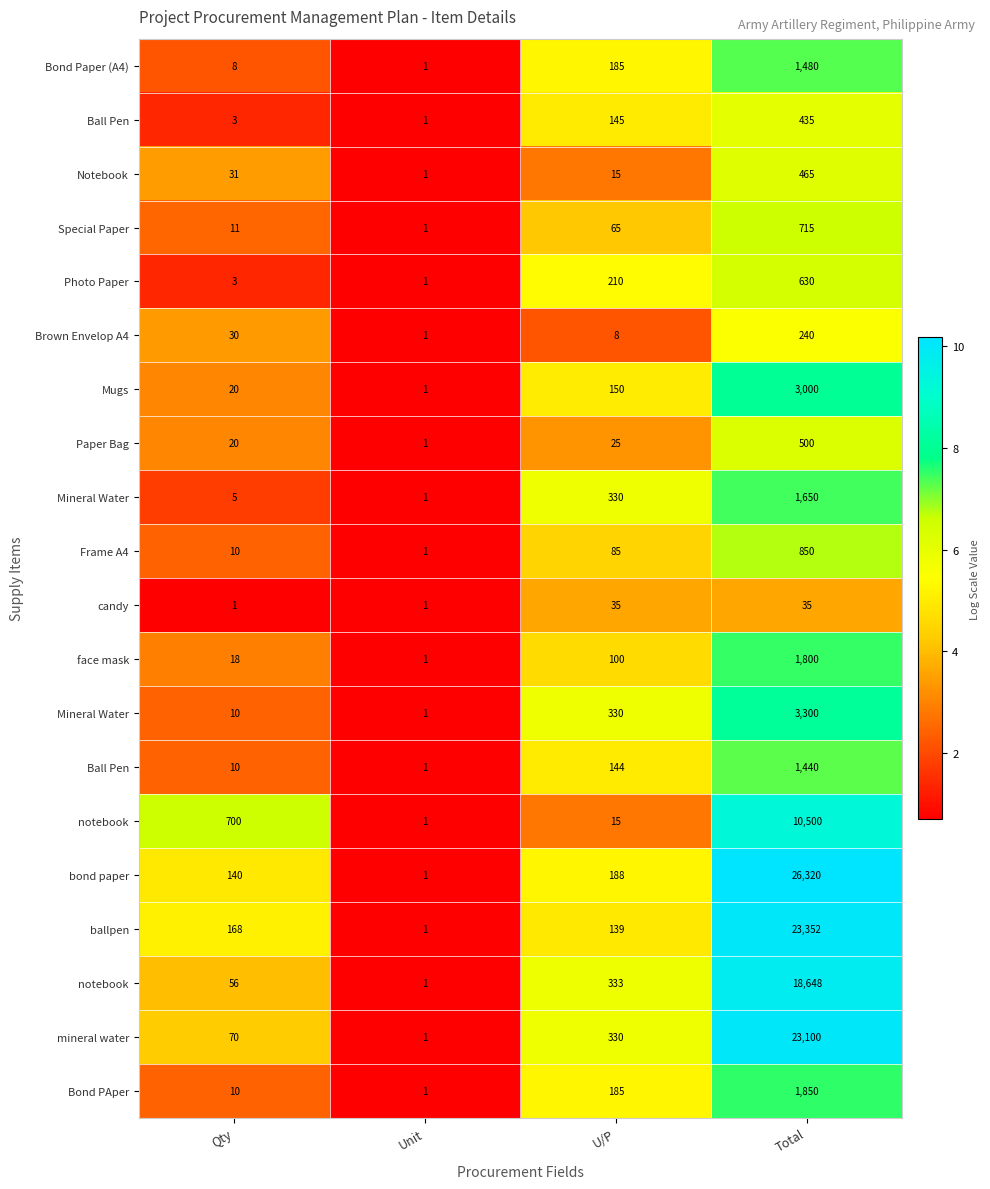

What is the total value across all series at U/P?

92.0